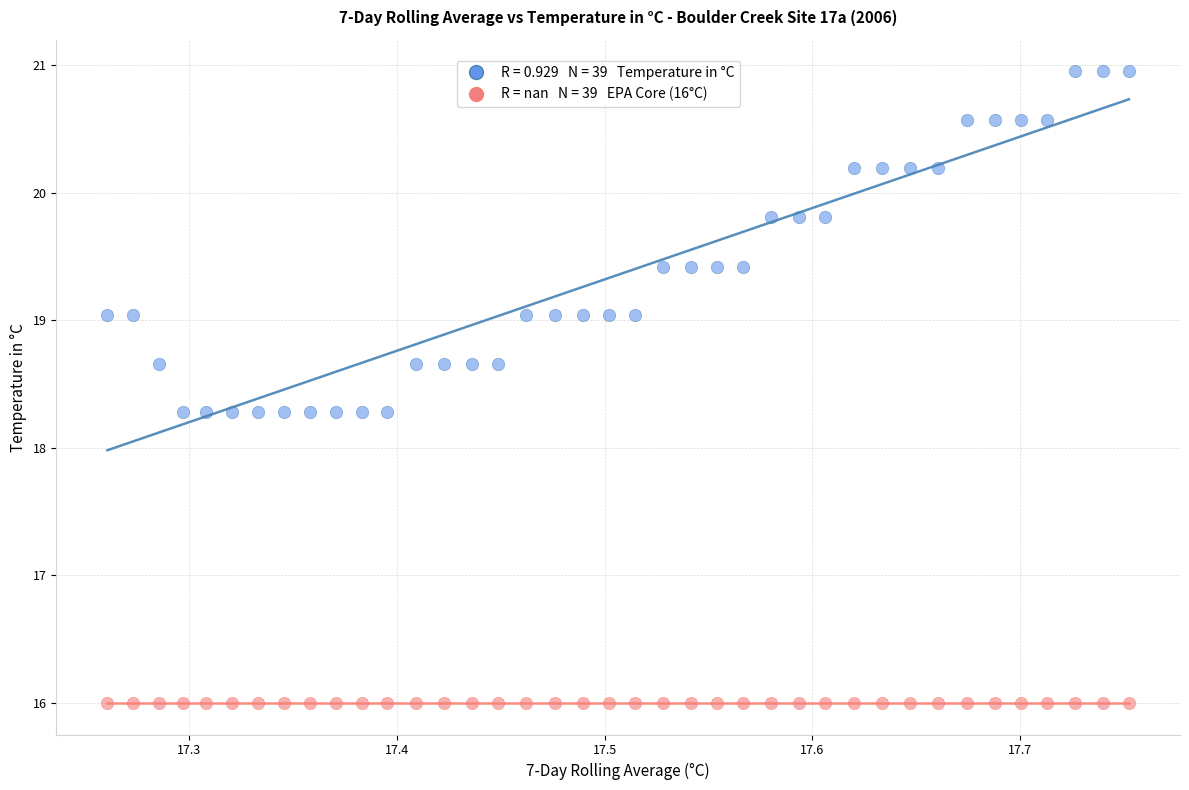

How many data points are displayed?

78